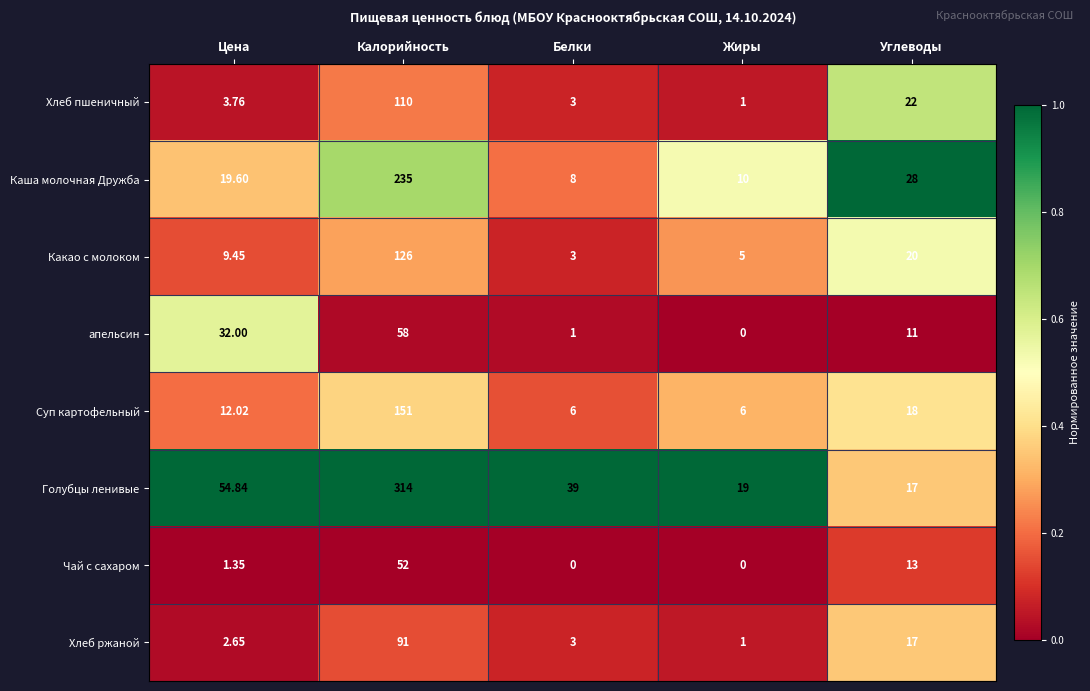

Which category has the highest value across all series?

Калорийность